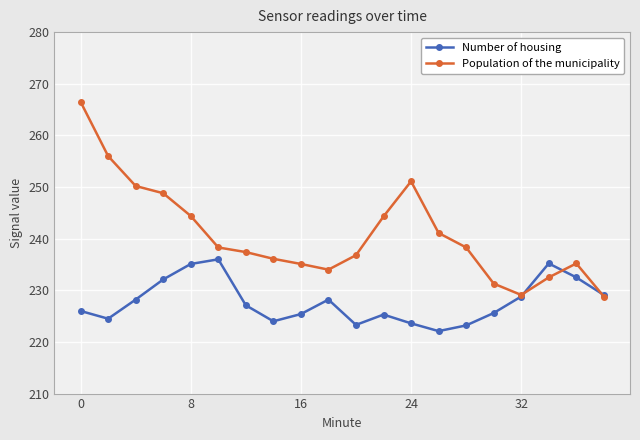

Rank the series by their maximum value, from highest to lowest.

Population of the municipality, Number of housing